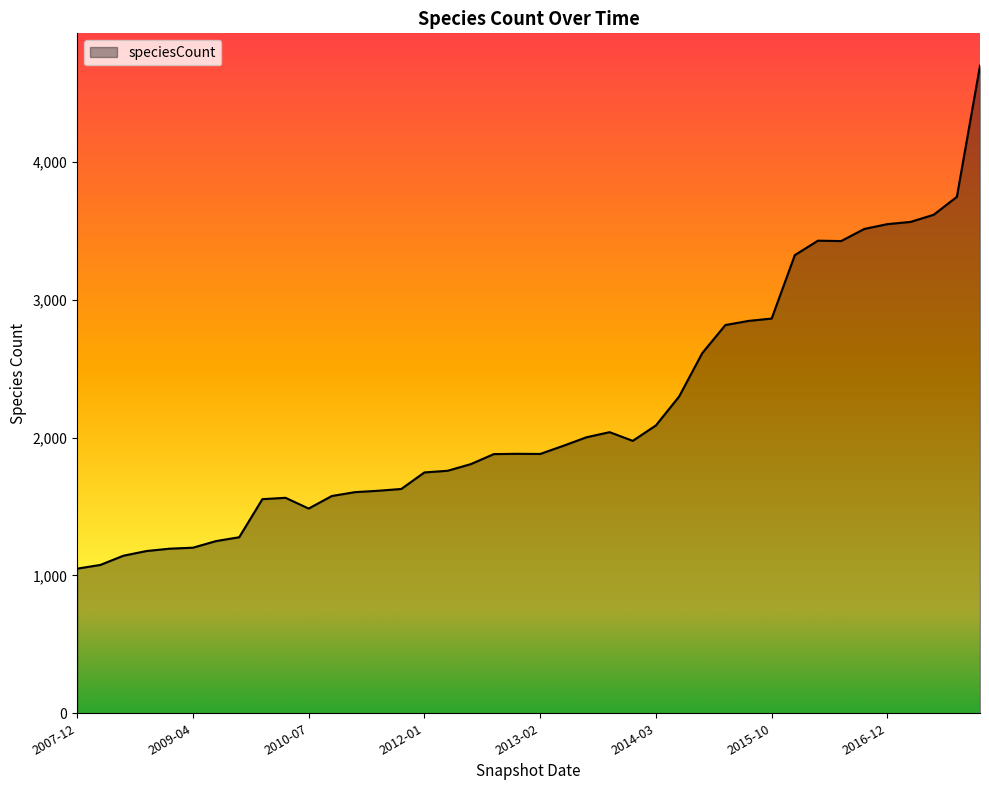

What is the difference between the maximum and minimum values?

3648